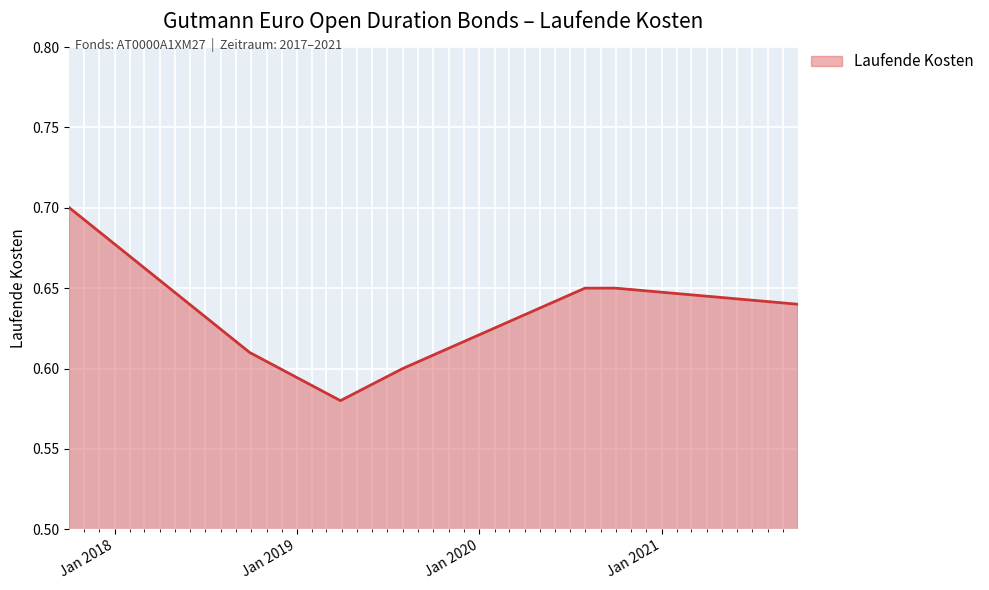

How many values are between 0 and 1?

7